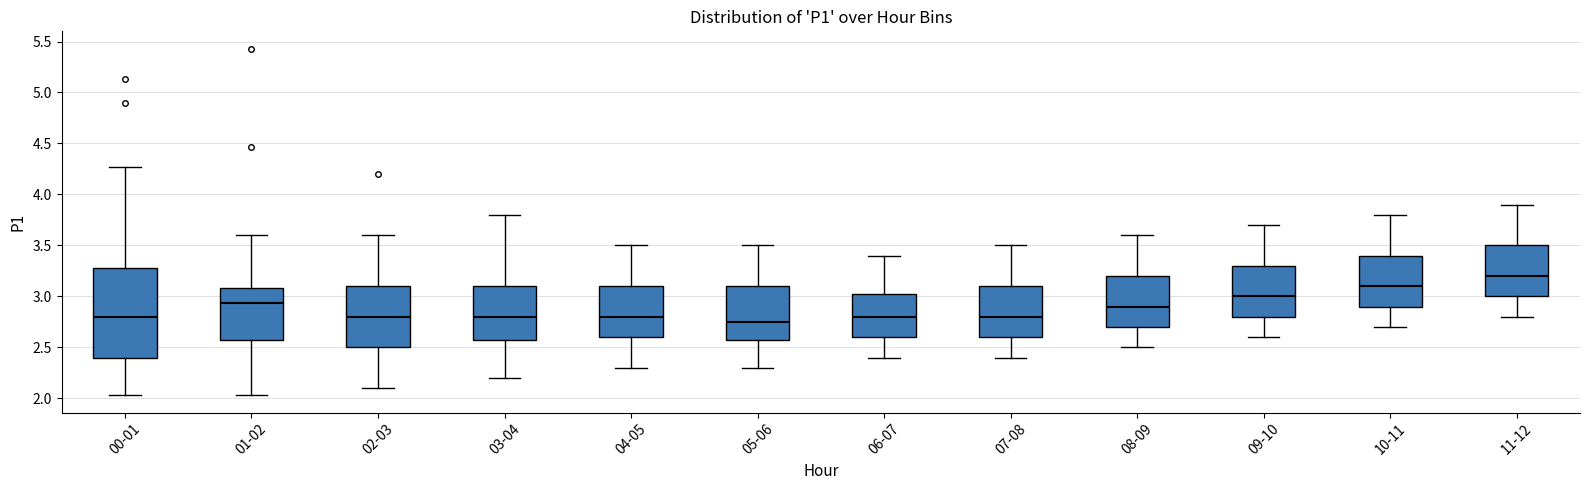

Reading left to right, read every box against the y-axis: the position of its median line, the range the box covers, and the ends of its whiskers. The values are not printed on the chart, so give them approximately, as read against the axis.

00-01: median 2.80, box 2.40 to 3.30, whiskers 2.05 to 4.25
01-02: median 2.95, box 2.60 to 3.10, whiskers 2.05 to 3.60
02-03: median 2.80, box 2.50 to 3.10, whiskers 2.10 to 3.60
03-04: median 2.80, box 2.60 to 3.10, whiskers 2.20 to 3.80
04-05: median 2.80, box 2.60 to 3.10, whiskers 2.30 to 3.50
05-06: median 2.75, box 2.60 to 3.10, whiskers 2.30 to 3.50
06-07: median 2.80, box 2.60 to 3.05, whiskers 2.40 to 3.40
07-08: median 2.80, box 2.60 to 3.10, whiskers 2.40 to 3.50
08-09: median 2.90, box 2.70 to 3.20, whiskers 2.50 to 3.60
09-10: median 3.00, box 2.80 to 3.30, whiskers 2.60 to 3.70
10-11: median 3.10, box 2.90 to 3.40, whiskers 2.70 to 3.80
11-12: median 3.20, box 3.00 to 3.50, whiskers 2.80 to 3.90